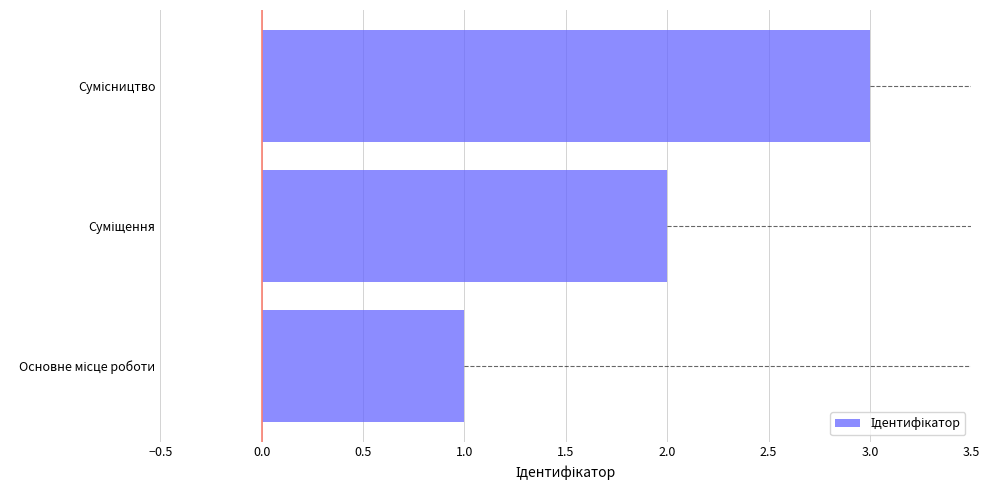

What is the maximum value shown in the chart?

3